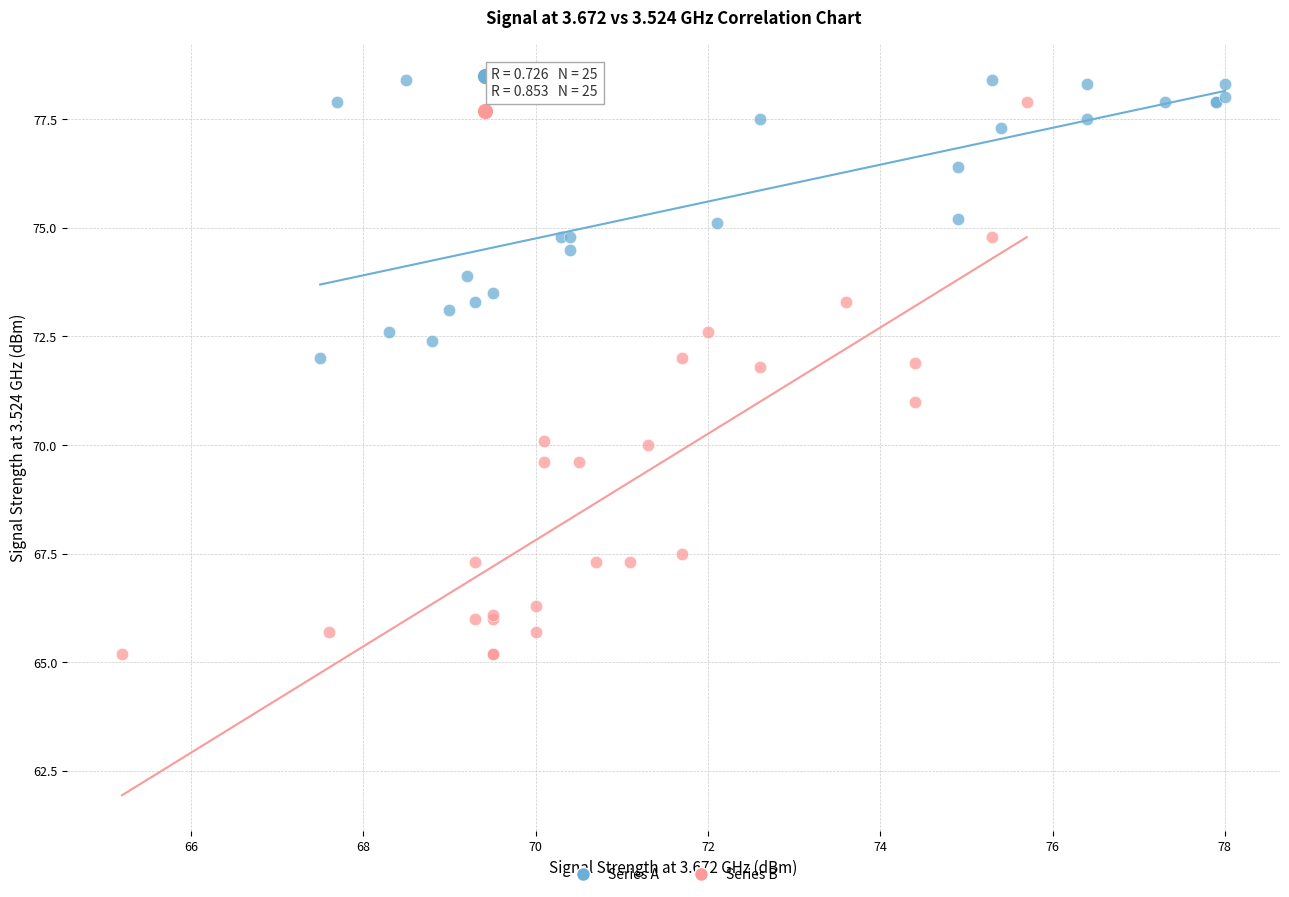

What are all the series names shown in the legend?

Series A, Series B